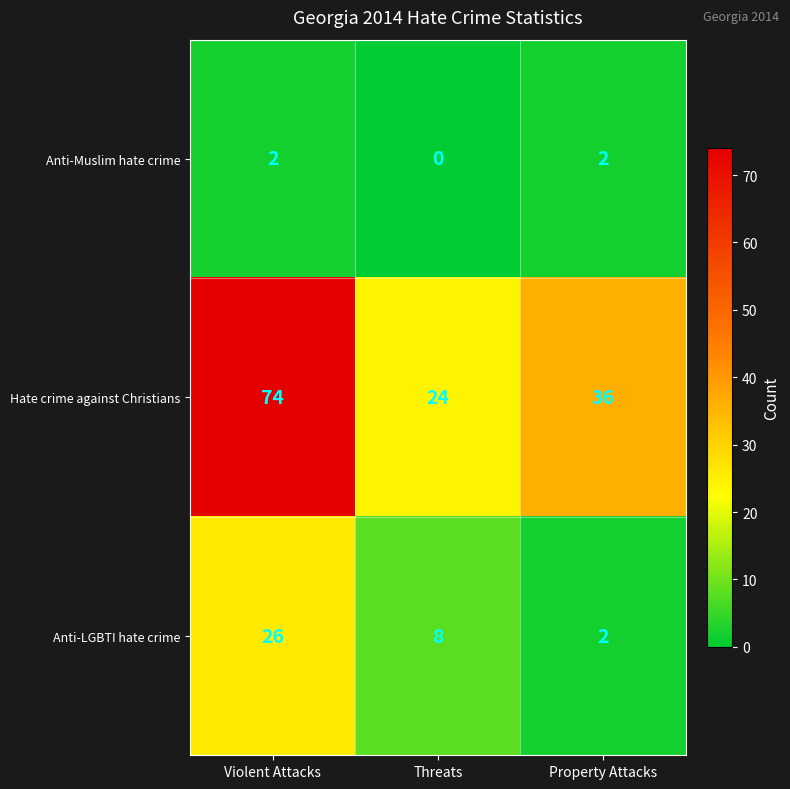

Which series has the largest total across all categories?

Hate crime against Christians